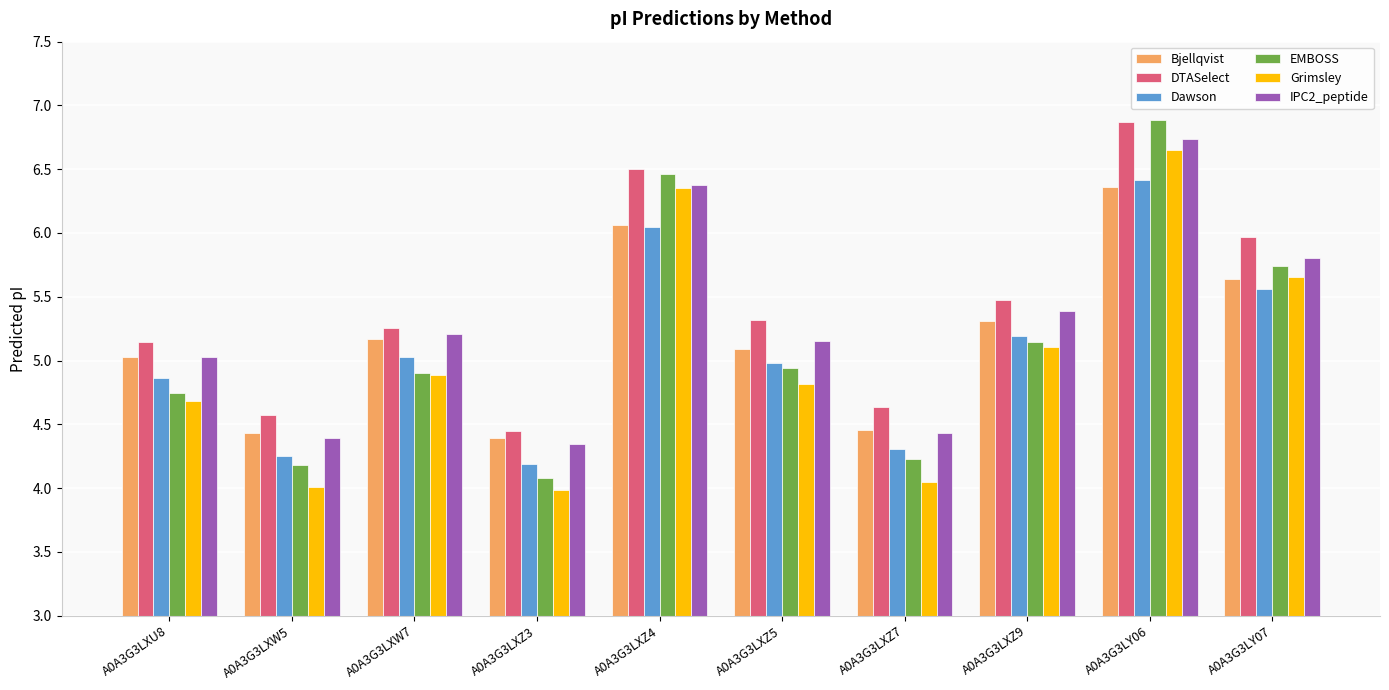

Rank the series at A0A3G3LXZ9 from lowest to highest value.

Grimsley, EMBOSS, Dawson, Bjellqvist, IPC2_peptide, DTASelect